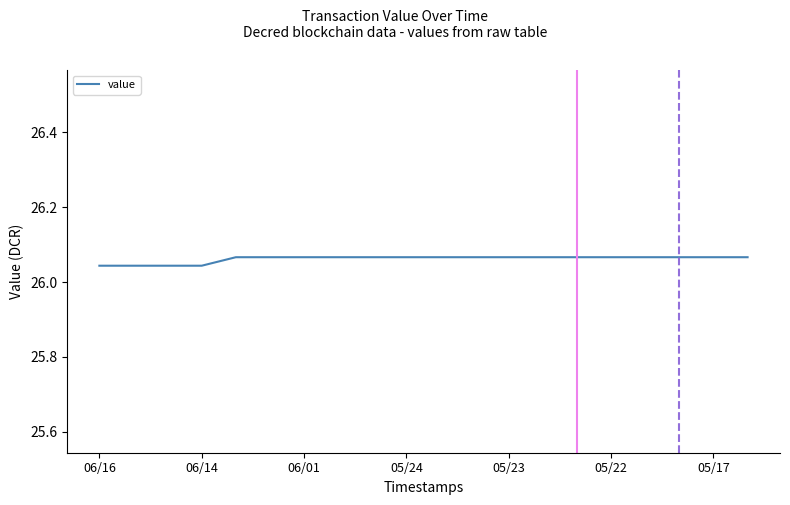

What is the value of the 2nd point from the left?

26.0